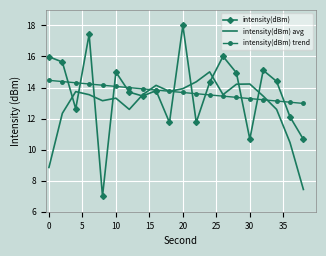

Which series has the widest spread of values?

intensity(dBm)